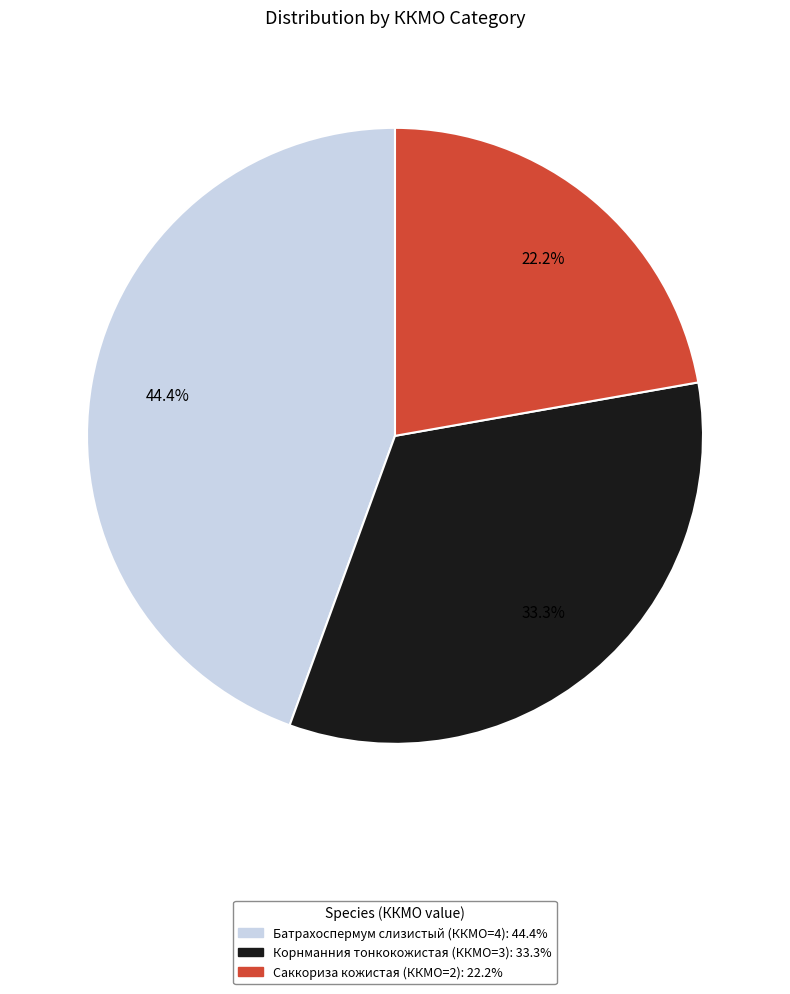

Is there a majority slice in this chart?

No